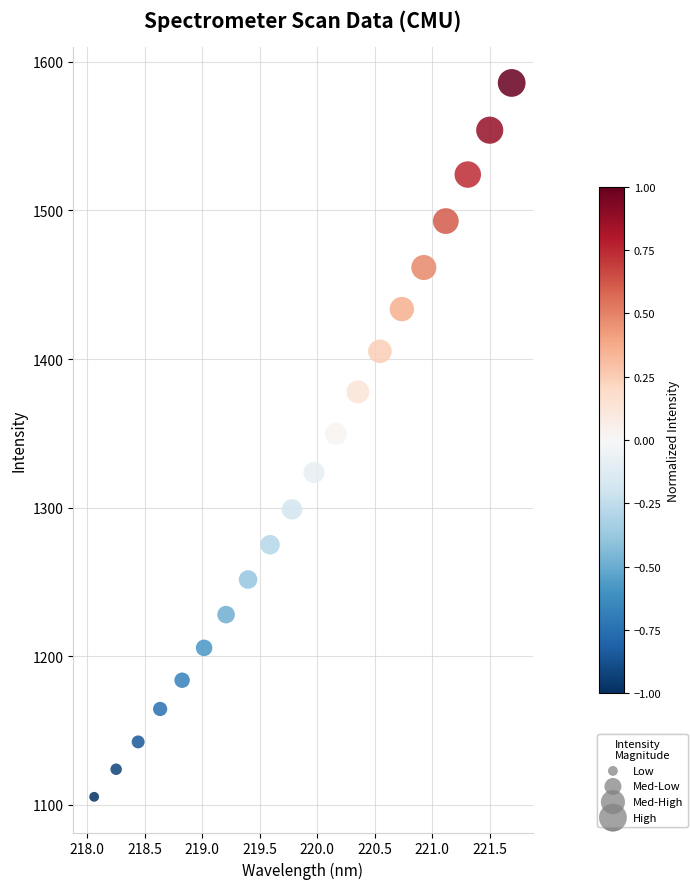

What is the range of Y values (max minus min)?

480.6